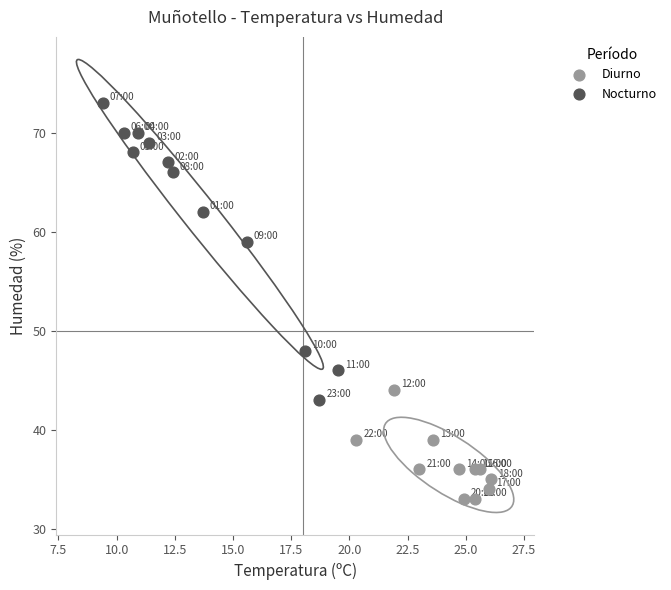

Which series reaches the minimum Y coordinate?

Diurno